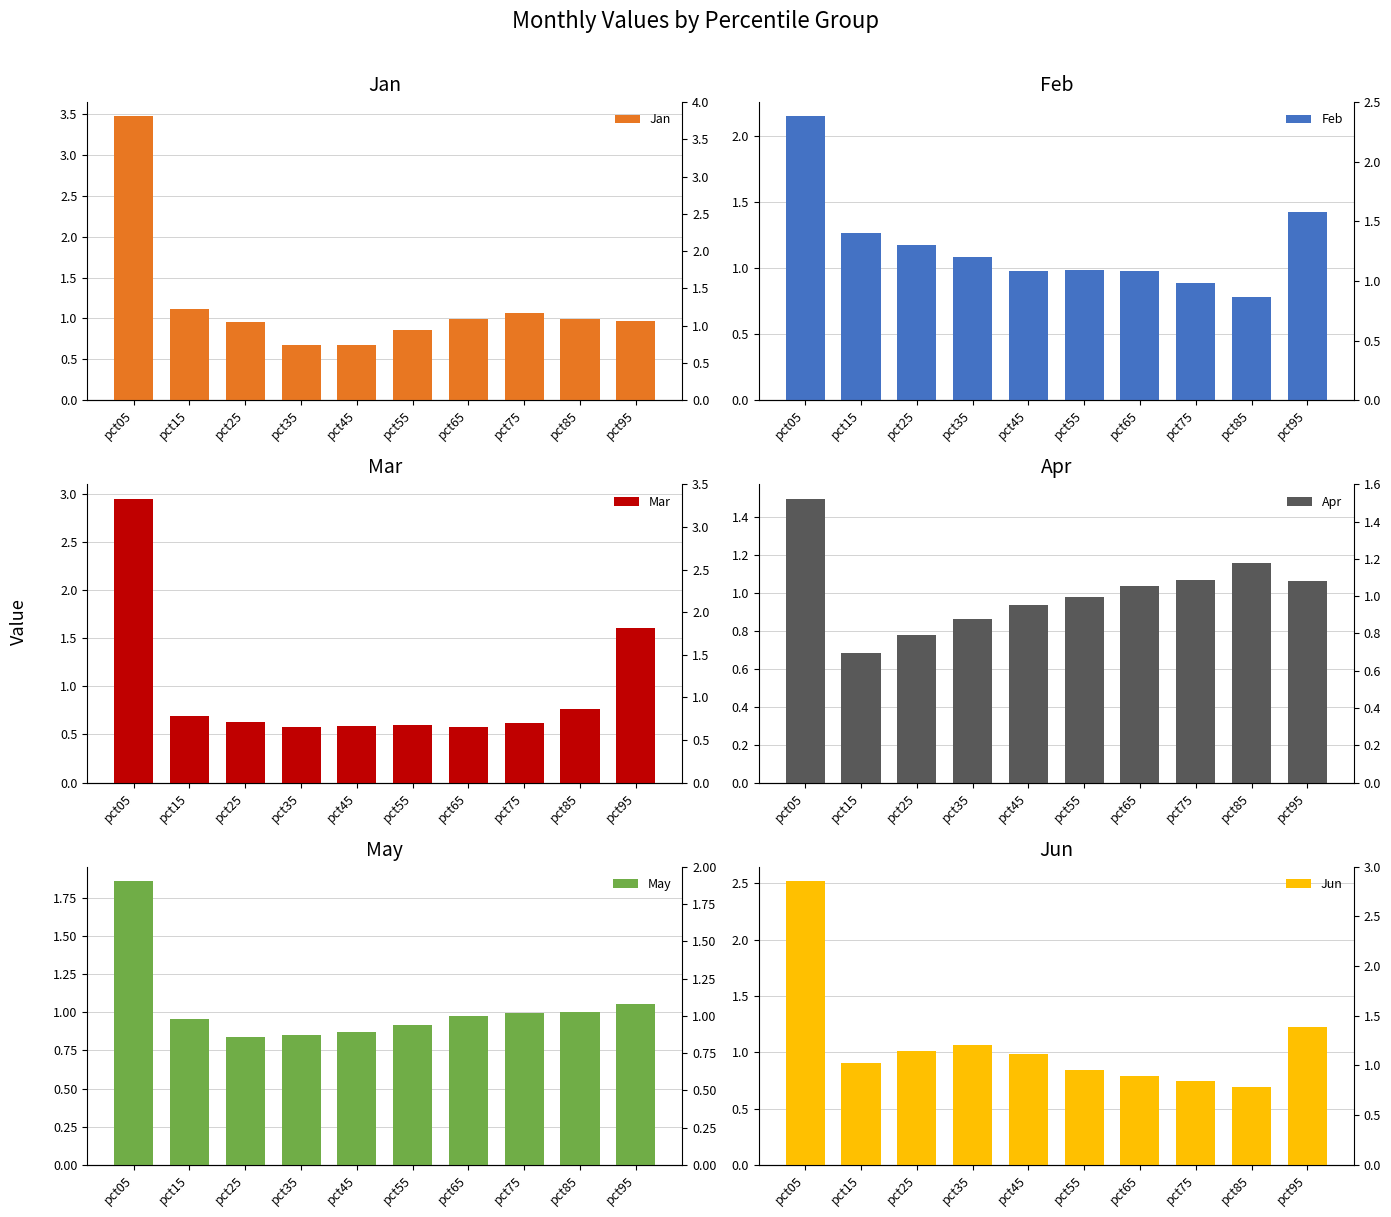

What is the smallest value displayed?

0.6